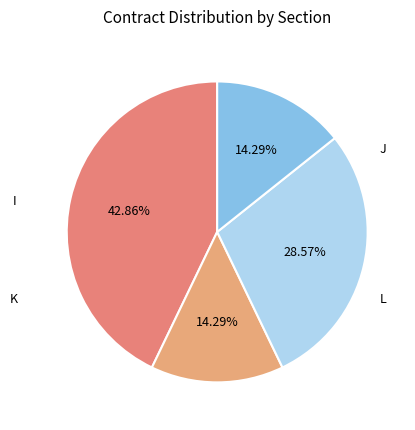

Count the number of slices in the pie.

4